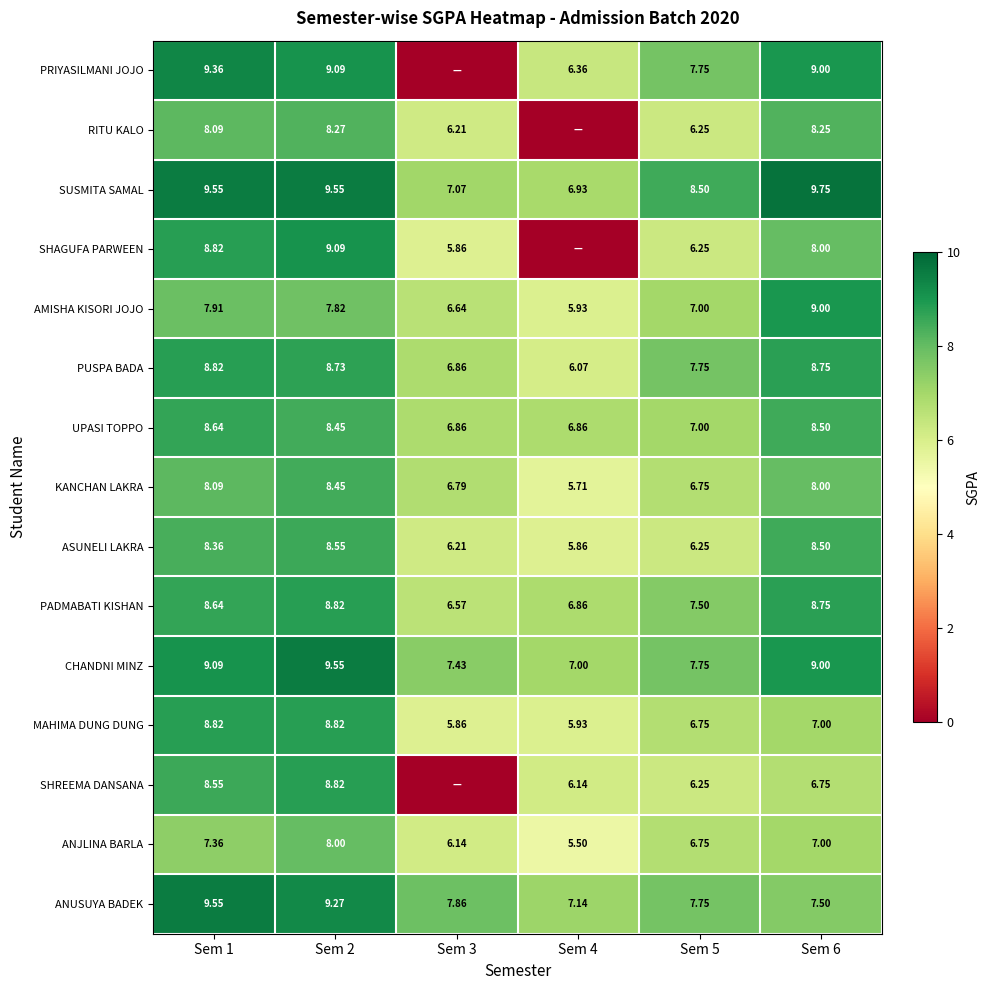

What is the difference between the PADMABATI KISHAN values at Sem 4 and Sem 1?

1.8